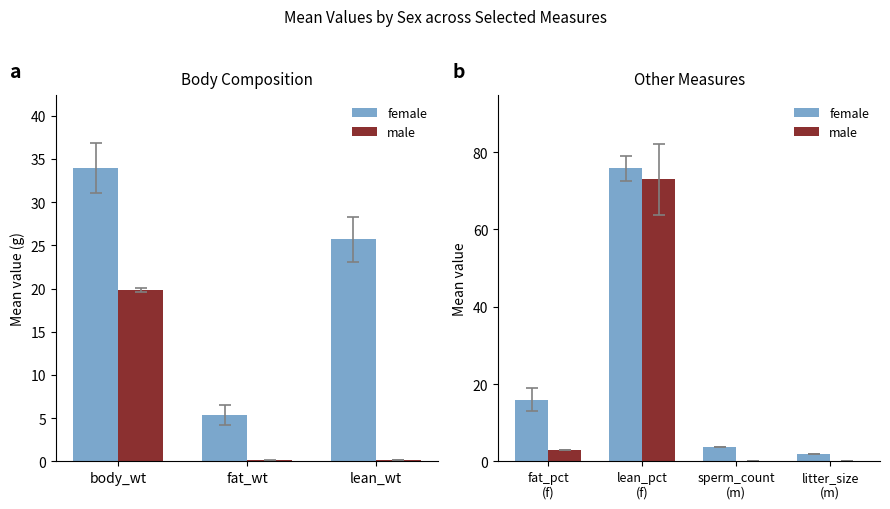

How many groups of bars are there?

4